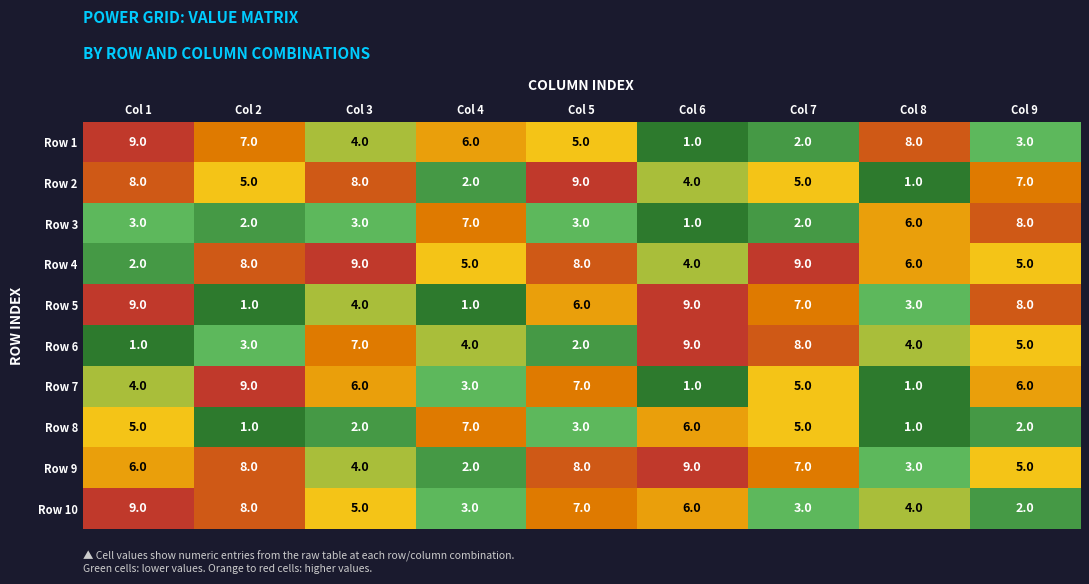

At which label is Row 9 closest to 5?

Col 9